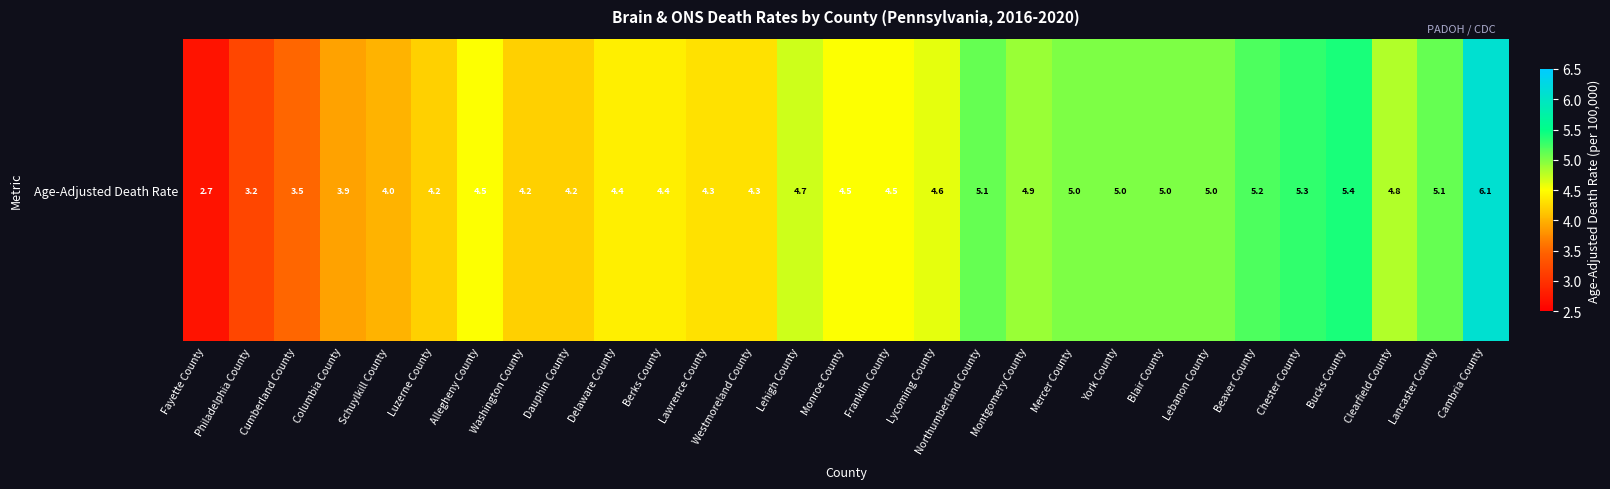

What is the difference between the maximum and minimum values?

3.4